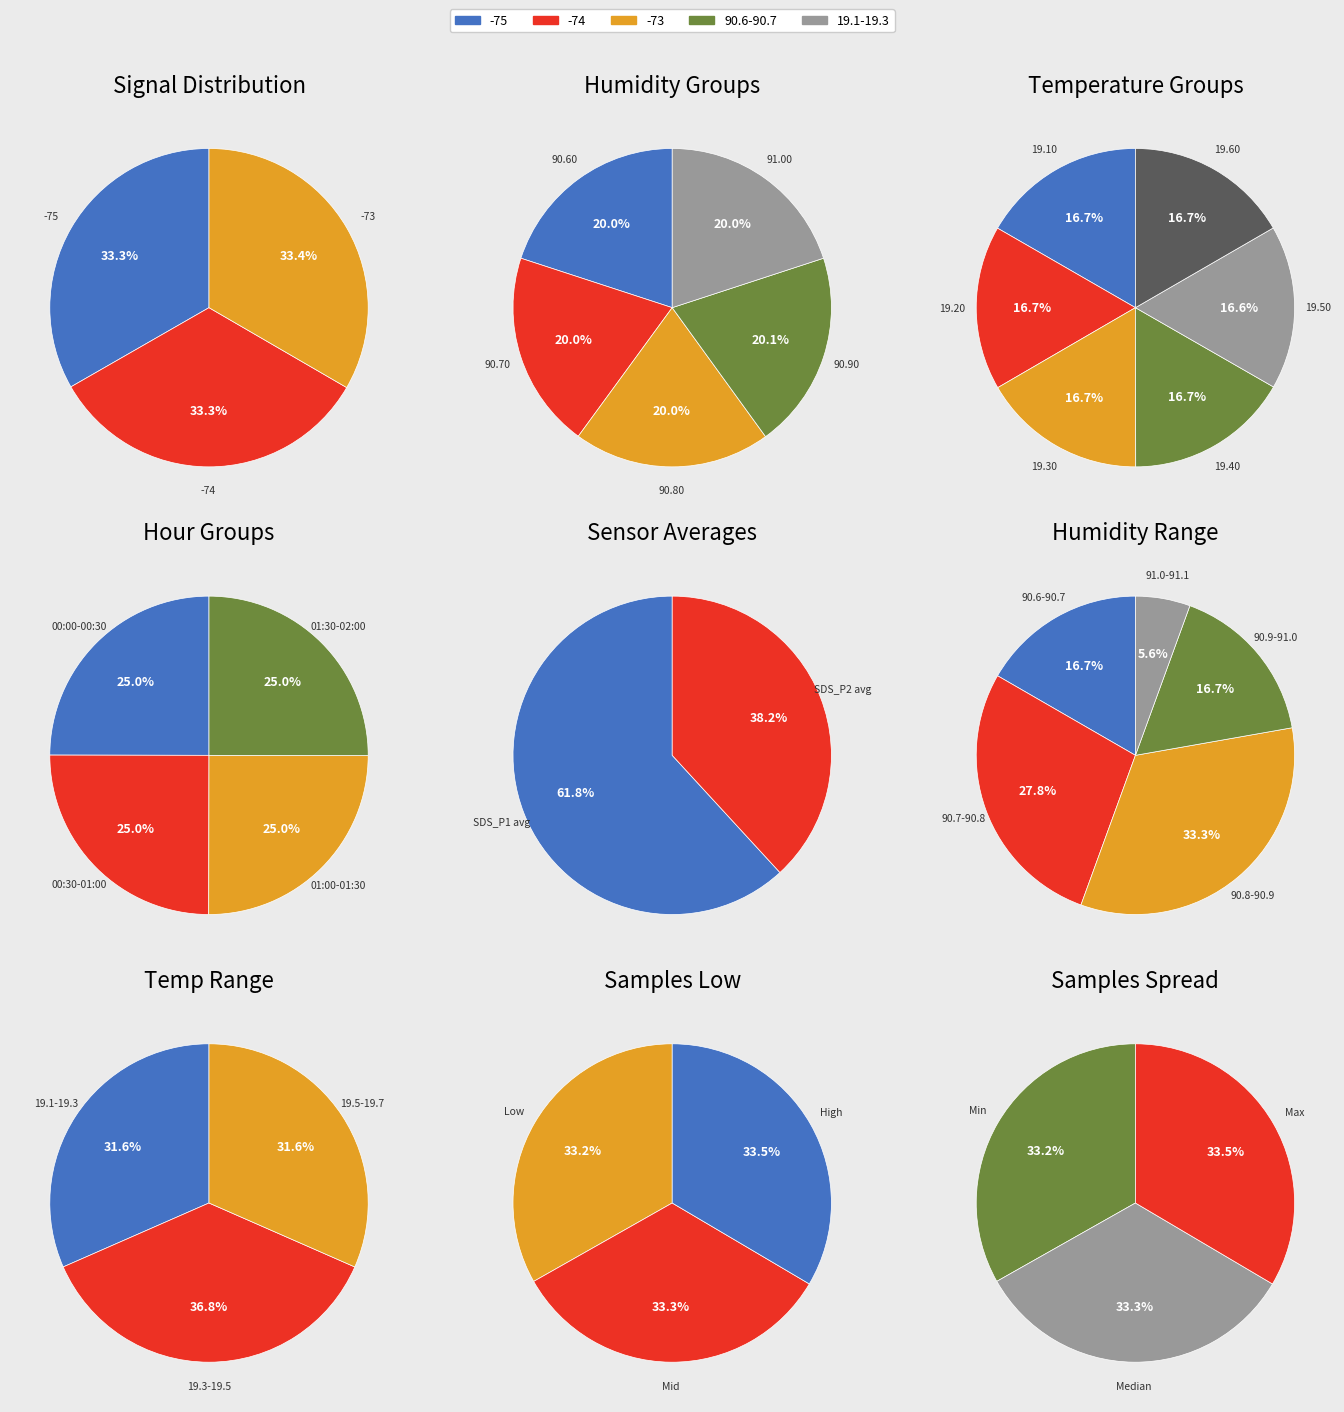

How many segments does this pie chart have?

5